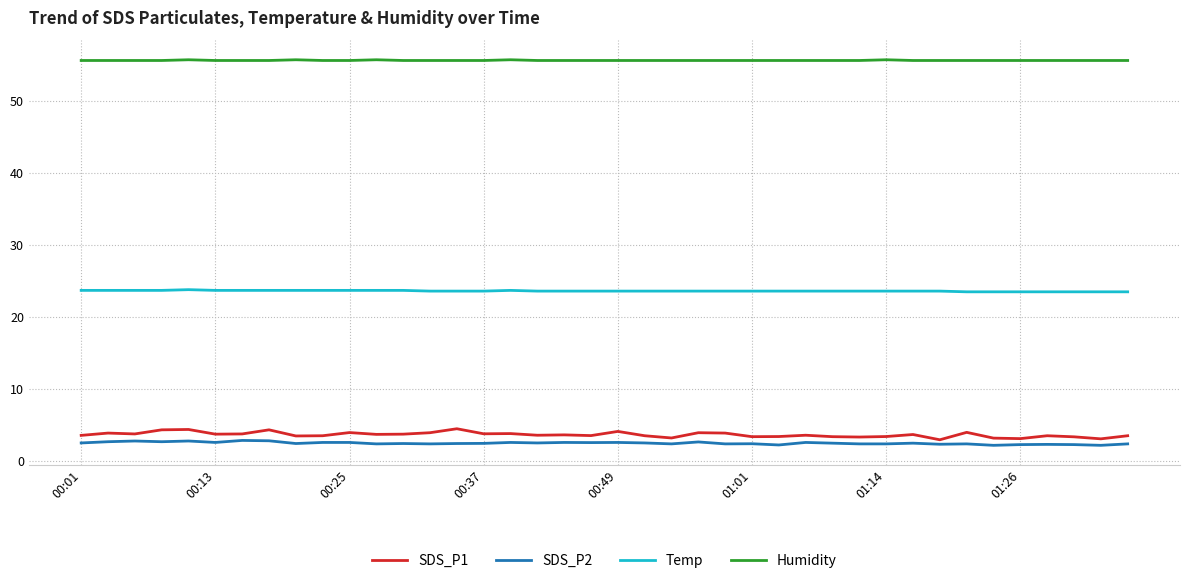

True or false: SDS_P2 and Temp intersect in this chart.

False